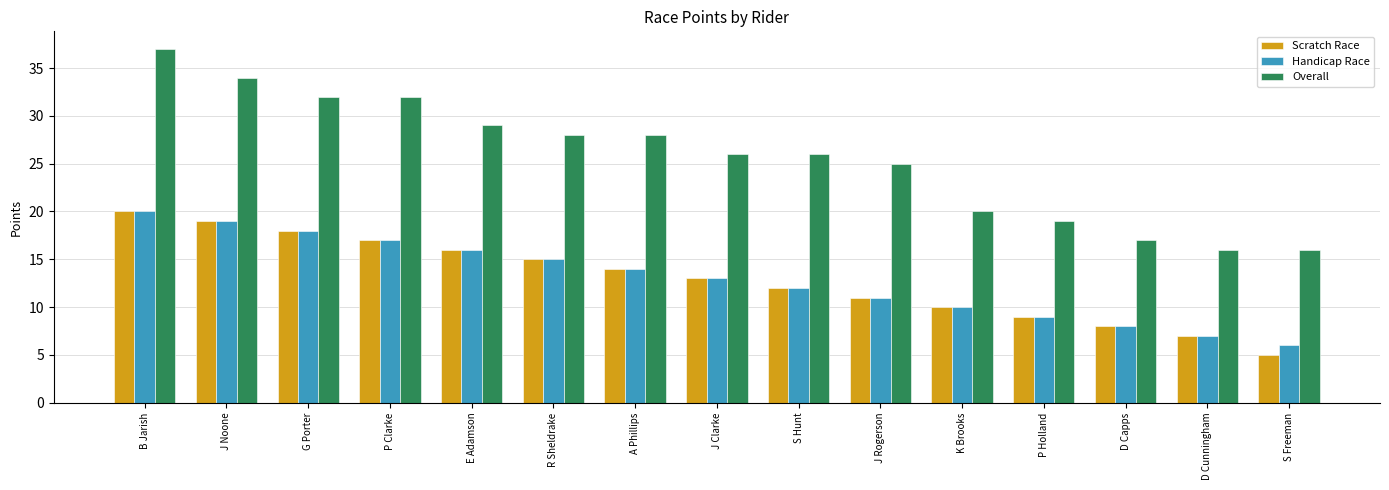

What is the label of the 15th bar from the right?

B Jarish